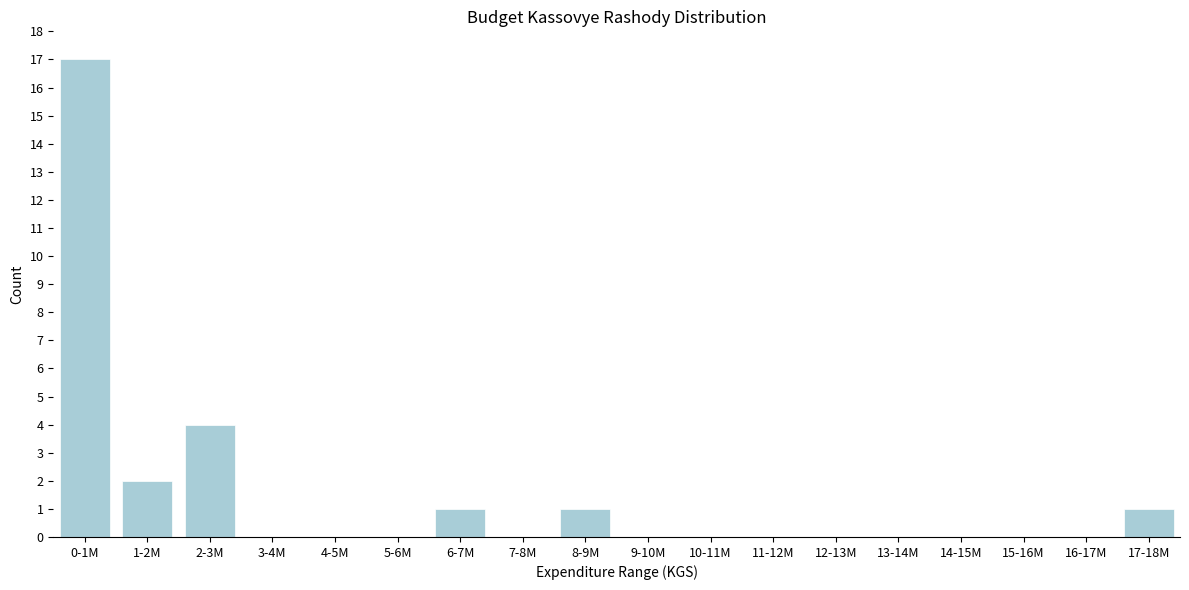

Reading left to right, extract all data points from this chart.

0-1M=17	1-2M=2	2-3M=4	3-4M=0	4-5M=0	5-6M=0	6-7M=1	7-8M=0	8-9M=1	9-10M=0	10-11M=0	11-12M=0	12-13M=0	13-14M=0	14-15M=0	15-16M=0	16-17M=0	17-18M=1